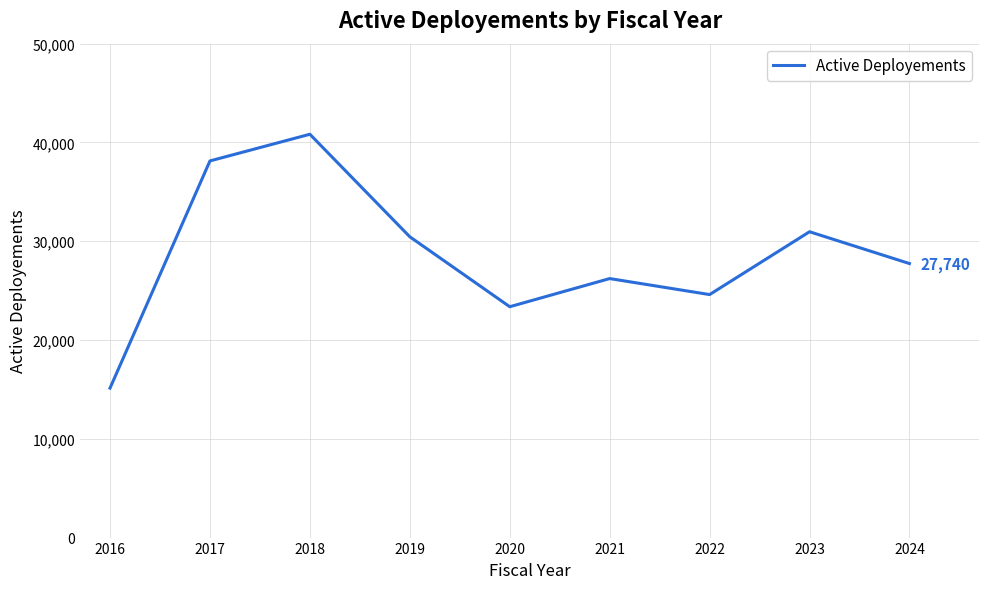

What is the difference between the maximum and minimum values?

25700